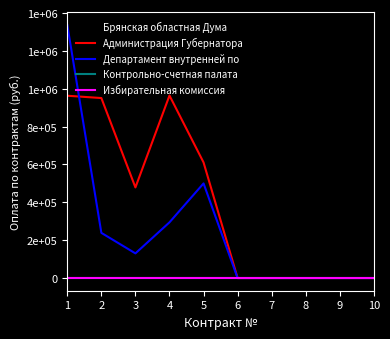

Is this an area chart (filled region under the line)?

No